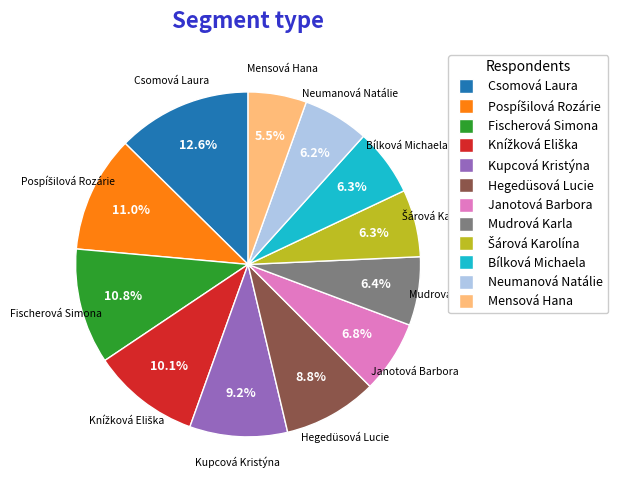

Is there any slice that represents more than half of the pie?

No